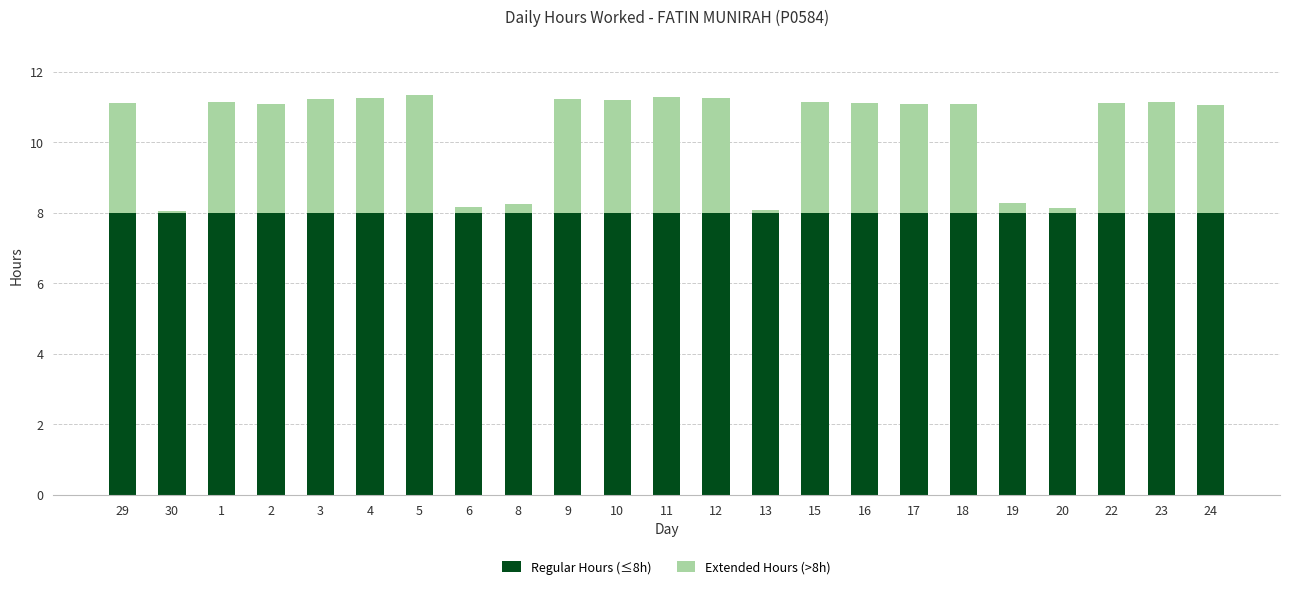

The value of Regular Hours (≤8h) at 22 is 8.0. True or false?

True